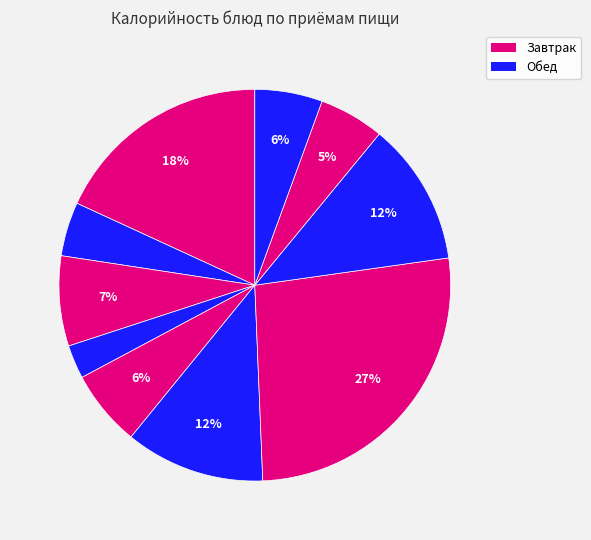

Count the number of slices in the pie.

10